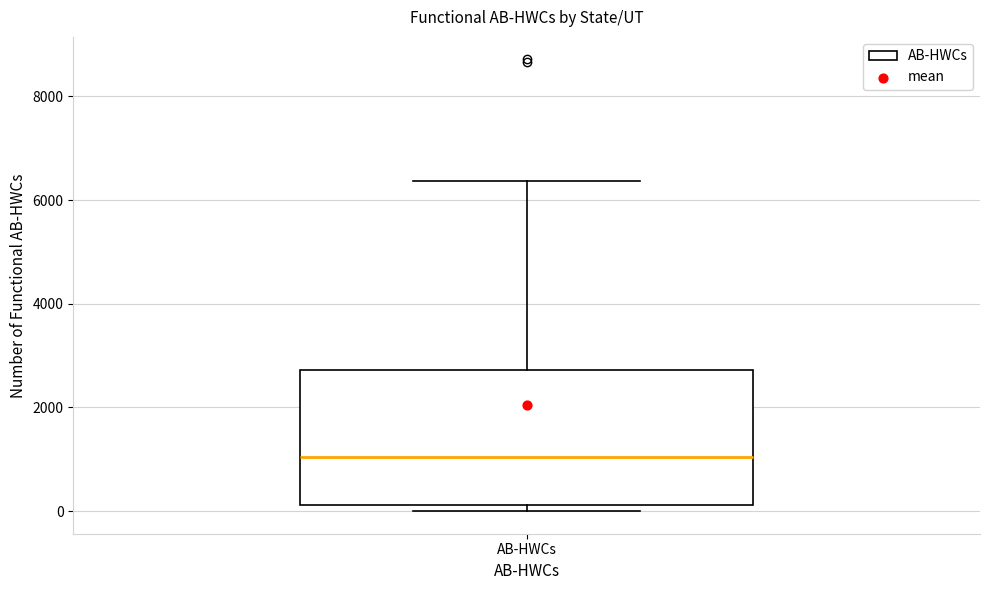

Where does the median line of the box for AB-HWCs sit on the y-axis? The values are not printed on the chart, so give them approximately, as read against the axis.

1000